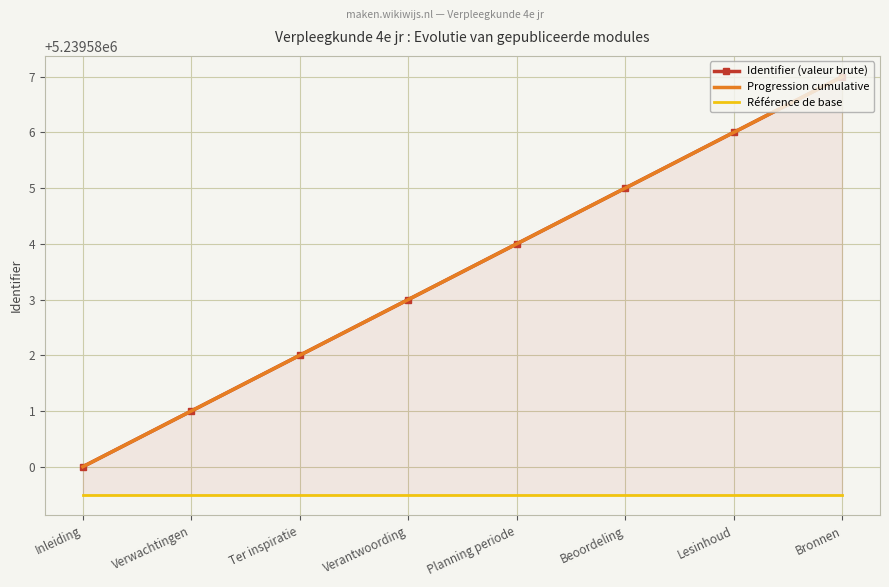

What is the value of the Référence de base point at the 1st from the left?

5239579.5